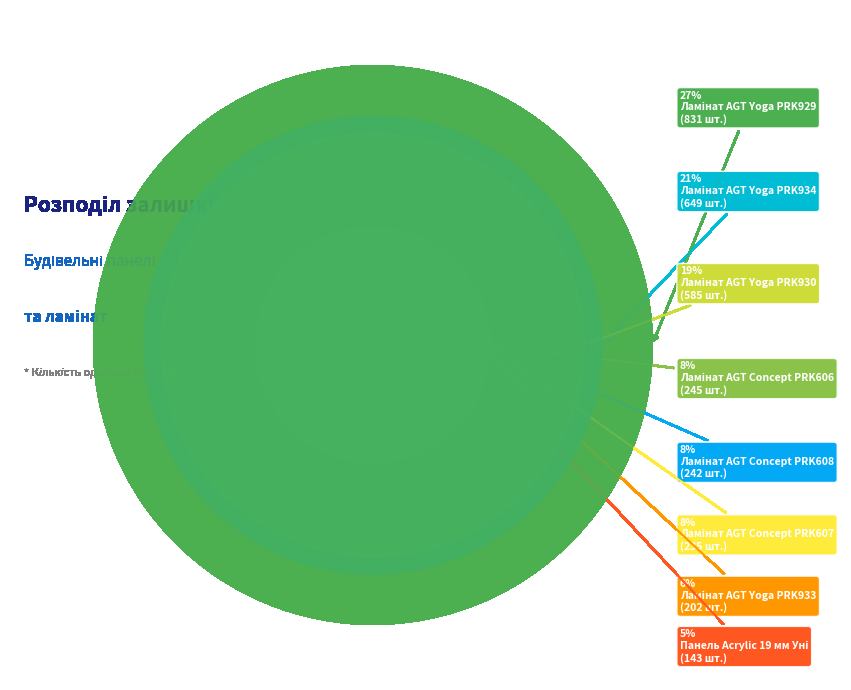

Is Ламінат AGT Yoga PRK934 the majority of the pie?

No